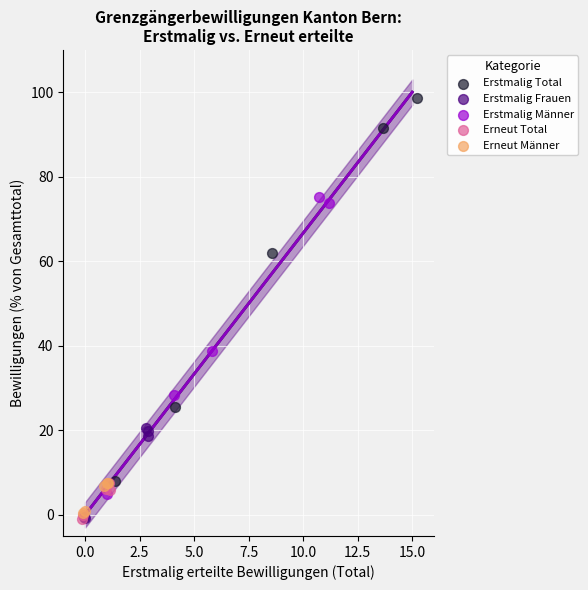

Which series has the widest spread of Y values?

Erstmalig Total